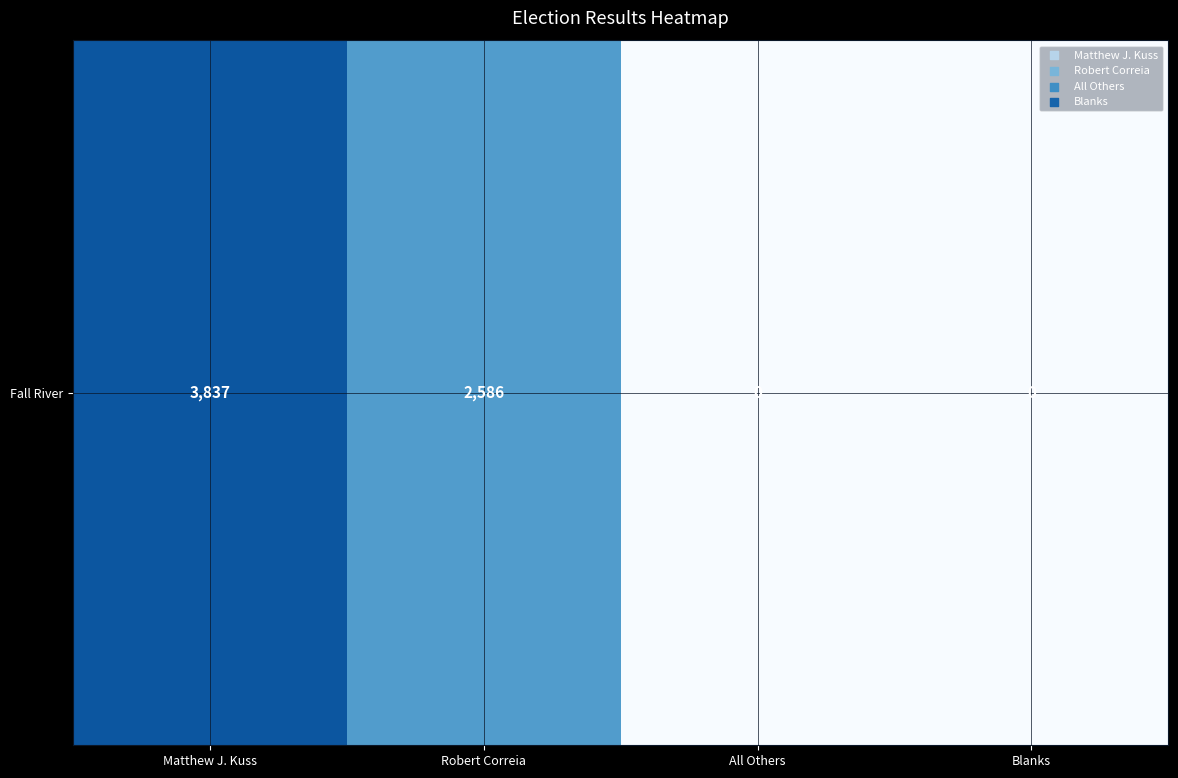

What is the difference between the maximum and second lowest values?

3837